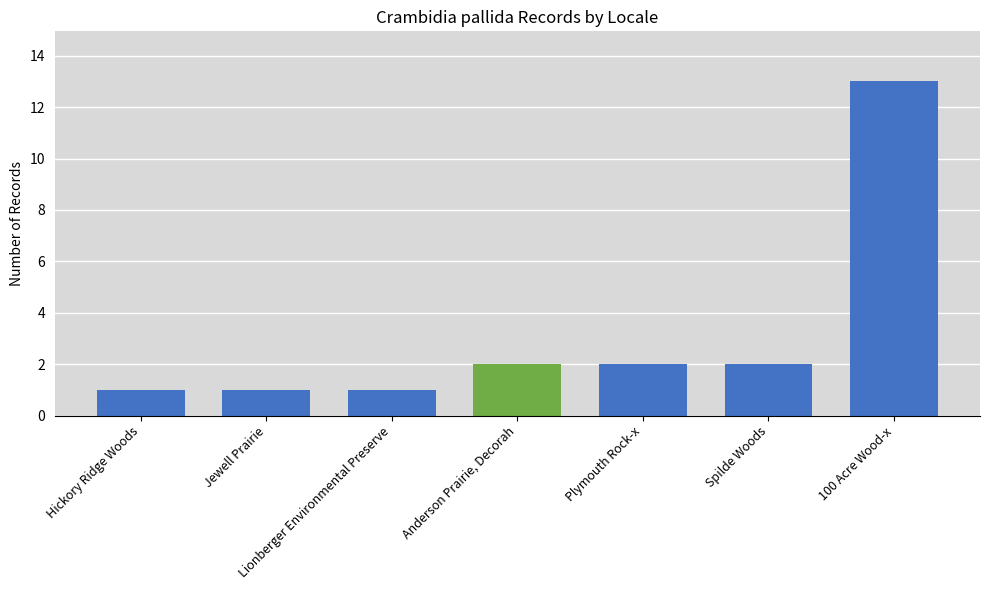

Is it true that the value at Hickory Ridge Woods is 0?

False